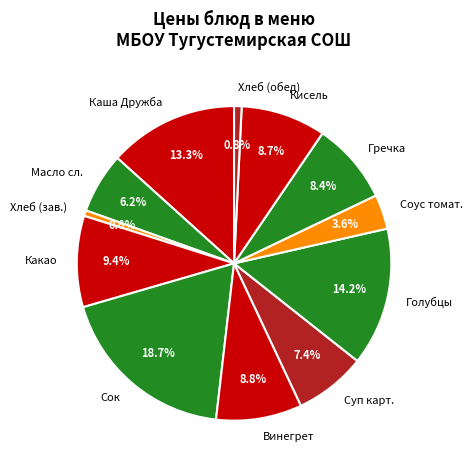

Which slice is the largest?

Сок